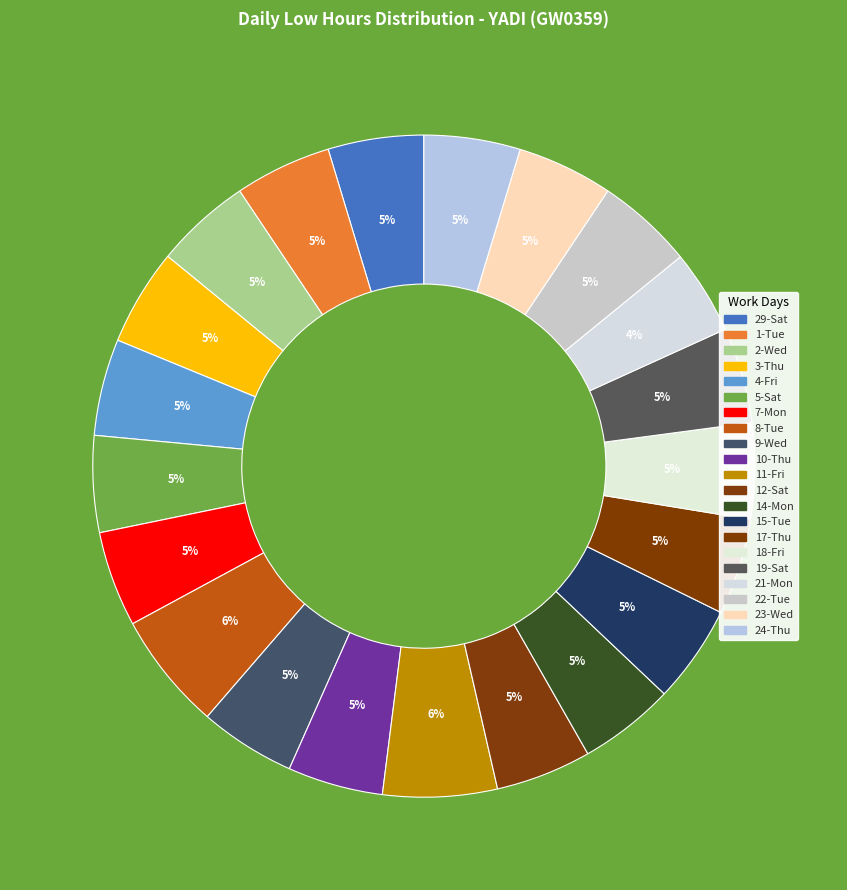

True or false: 9-Wed accounts for 5% of the total.

True